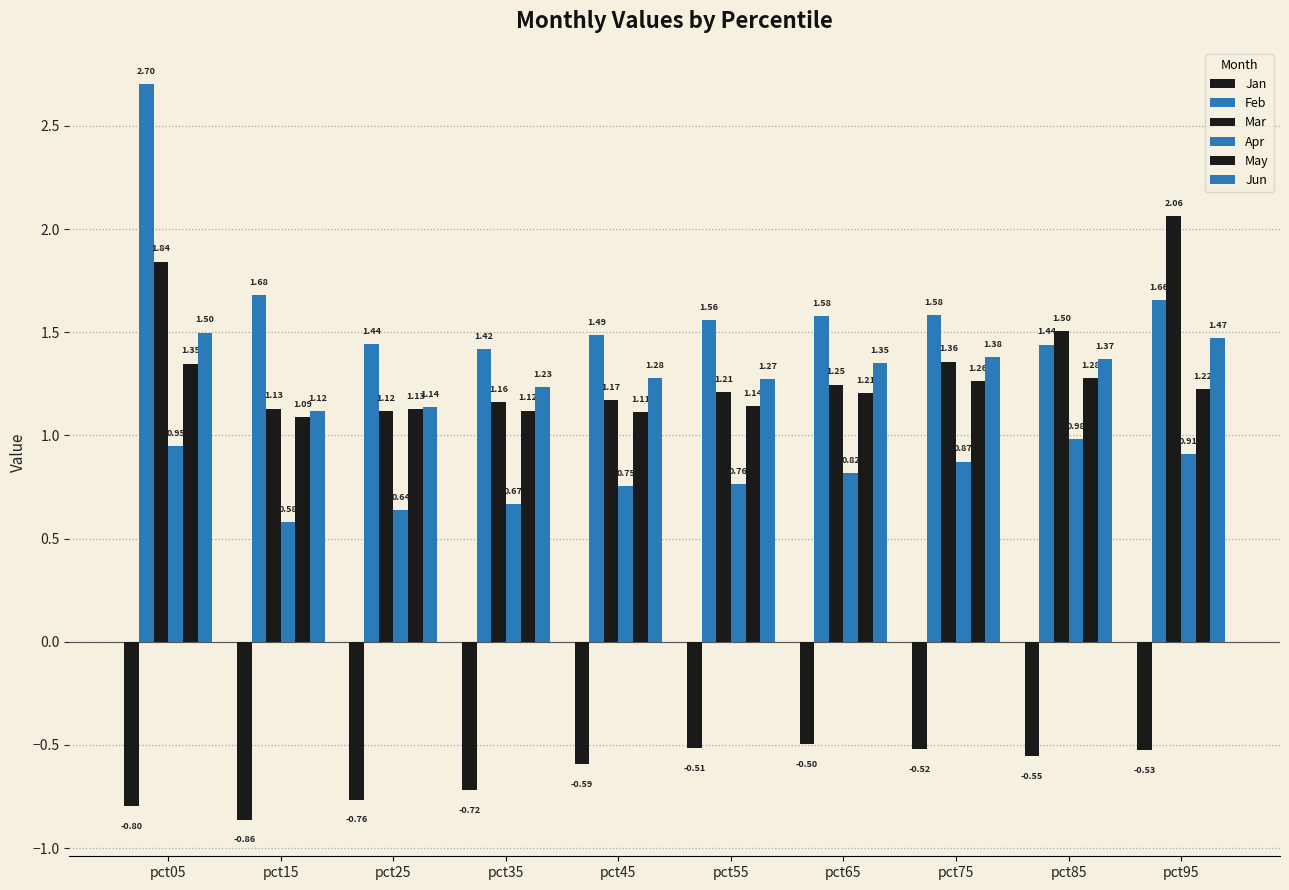

How many distinct data groups are displayed?

6